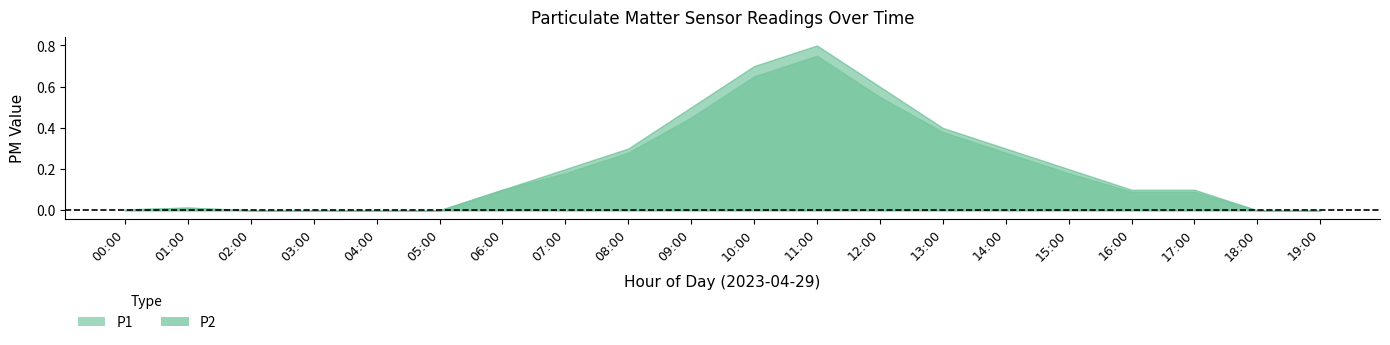

Is it true that P1 equals 0.8 at 11:00?

True